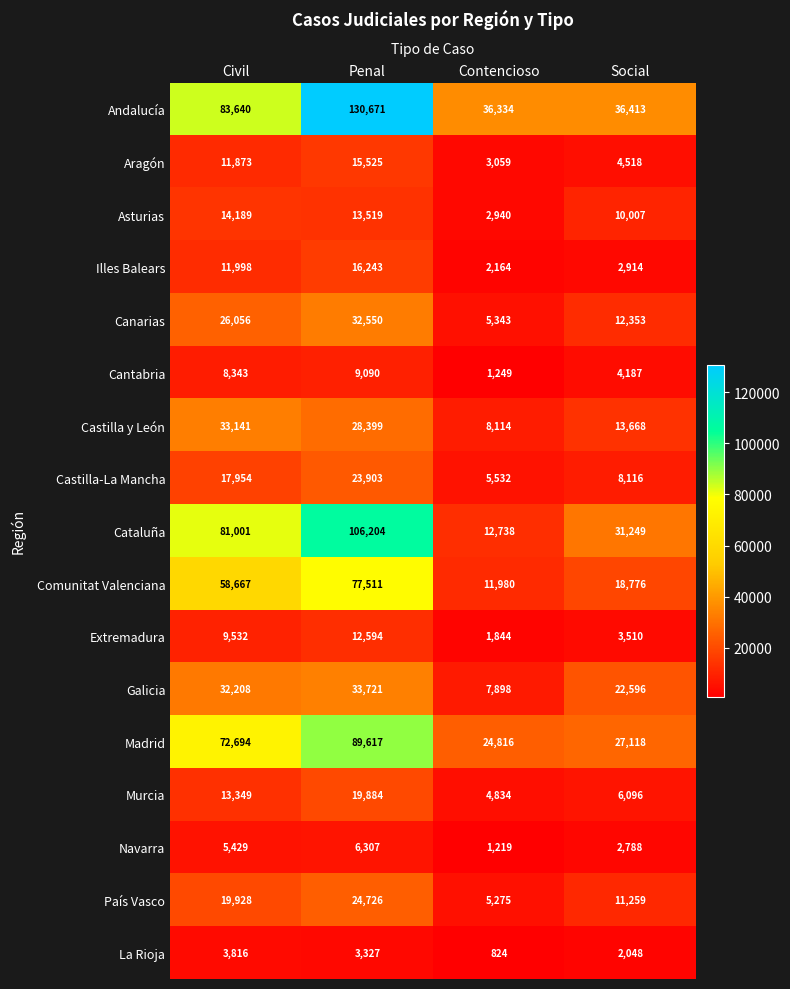

Is it true that Andalucía equals 130671 at Penal?

True